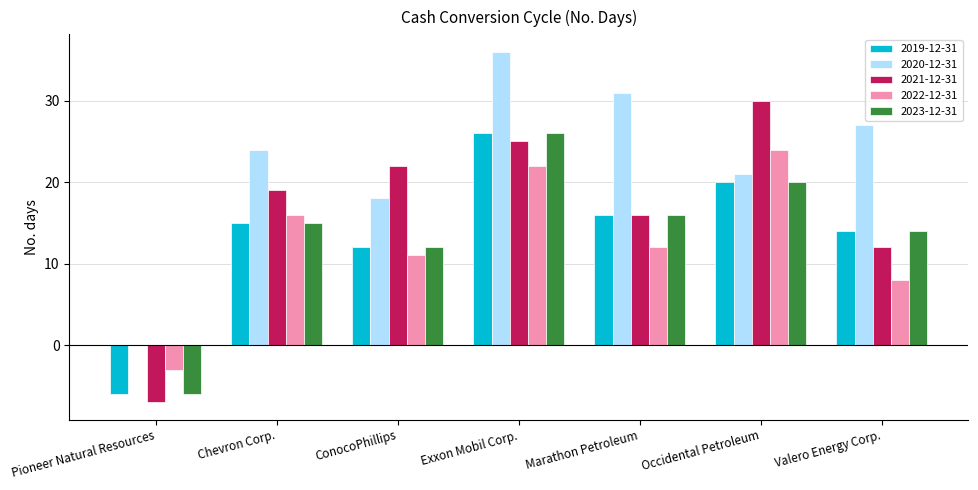

What is the highest value of the 2023-12-31 series?

26